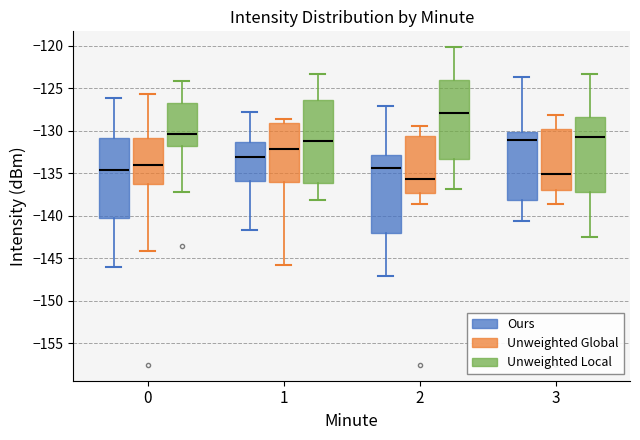

Reading left to right, transcribe this box plot: for each box, give where its median line is, the range the box spans, and where its two whiskers end, as read against the y-axis. The values are not printed on the chart, so give them approximately, as read against the axis.

0 (Ours): median -134.5, box -140.5 to -131.0, whiskers -146.0 to -126.0
0 (Unweighted Global): median -134.0, box -136.5 to -131.0, whiskers -144.0 to -125.5
0 (Unweighted Local): median -130.5, box -132.0 to -126.5, whiskers -137.0 to -124.0
1 (Ours): median -133.0, box -136.0 to -131.5, whiskers -141.5 to -128.0
1 (Unweighted Global): median -132.0, box -136.0 to -129.0, whiskers -146.0 to -128.5
1 (Unweighted Local): median -131.0, box -136.0 to -126.5, whiskers -138.0 to -123.5
2 (Ours): median -134.5, box -142.0 to -133.0, whiskers -147.0 to -127.0
2 (Unweighted Global): median -135.5, box -137.5 to -130.5, whiskers -138.5 to -129.5
2 (Unweighted Local): median -128.0, box -133.5 to -124.0, whiskers -137.0 to -120.0
3 (Ours): median -131.0, box -138.0 to -130.0, whiskers -140.5 to -123.5
3 (Unweighted Global): median -135.0, box -137.0 to -130.0, whiskers -138.5 to -128.0
3 (Unweighted Local): median -130.5, box -137.0 to -128.5, whiskers -142.5 to -123.5